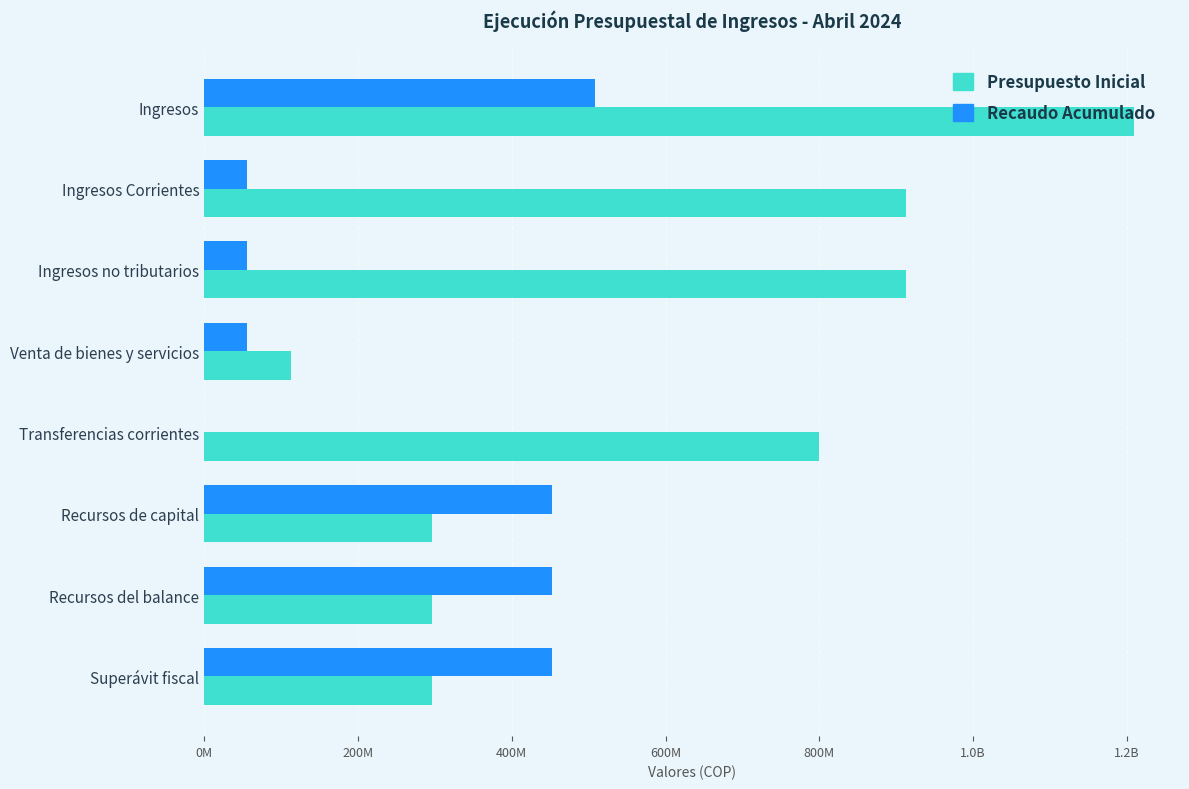

What are all the series names shown in the legend?

Presupuesto Inicial, Recaudo Acumulado